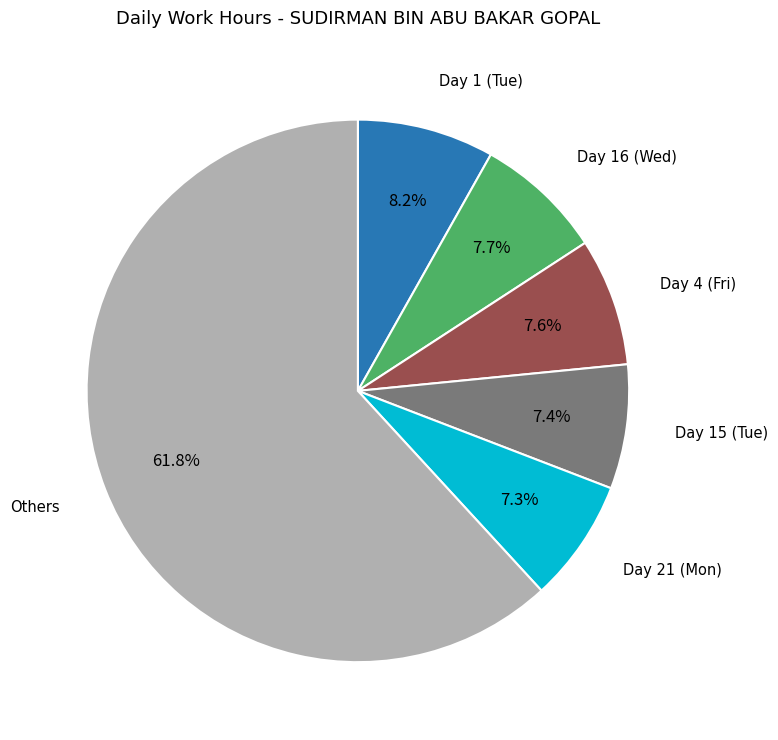

Does any single category account for the majority?

Yes